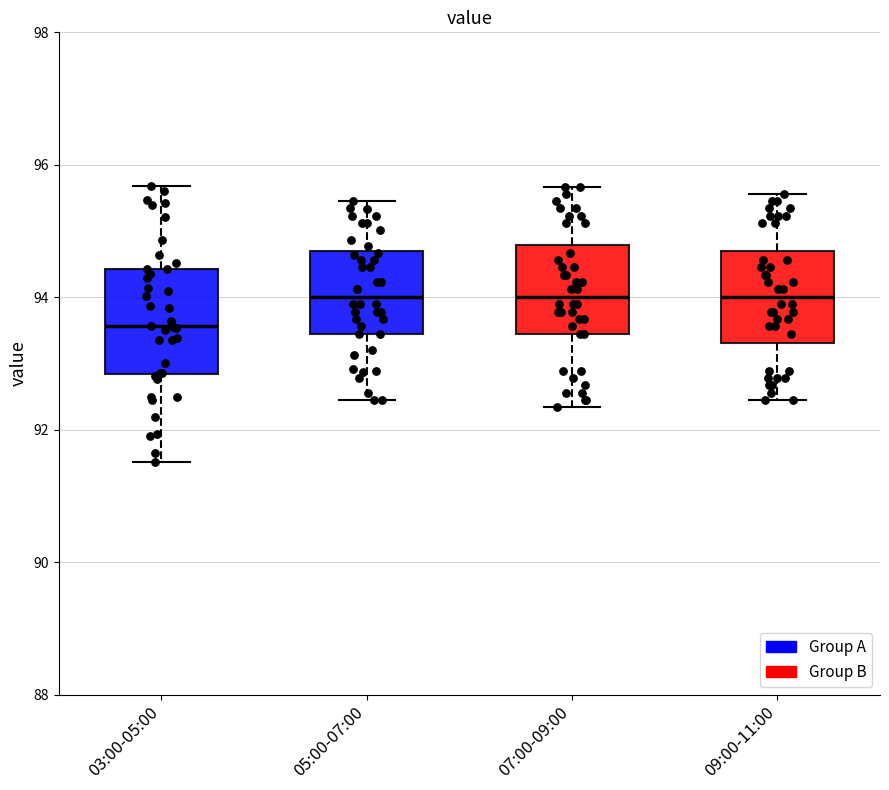

Reading left to right, read every box against the y-axis: the position of its median line, the range the box covers, and the ends of its whiskers. The values are not printed on the chart, so give them approximately, as read against the axis.

03:00-05:00: median 93.6, box 92.8 to 94.4, whiskers 91.6 to 95.6
05:00-07:00: median 94.0, box 93.4 to 94.6, whiskers 92.4 to 95.4
07:00-09:00: median 94.0, box 93.4 to 94.8, whiskers 92.4 to 95.6
09:00-11:00: median 94.0, box 93.4 to 94.8, whiskers 92.4 to 95.6